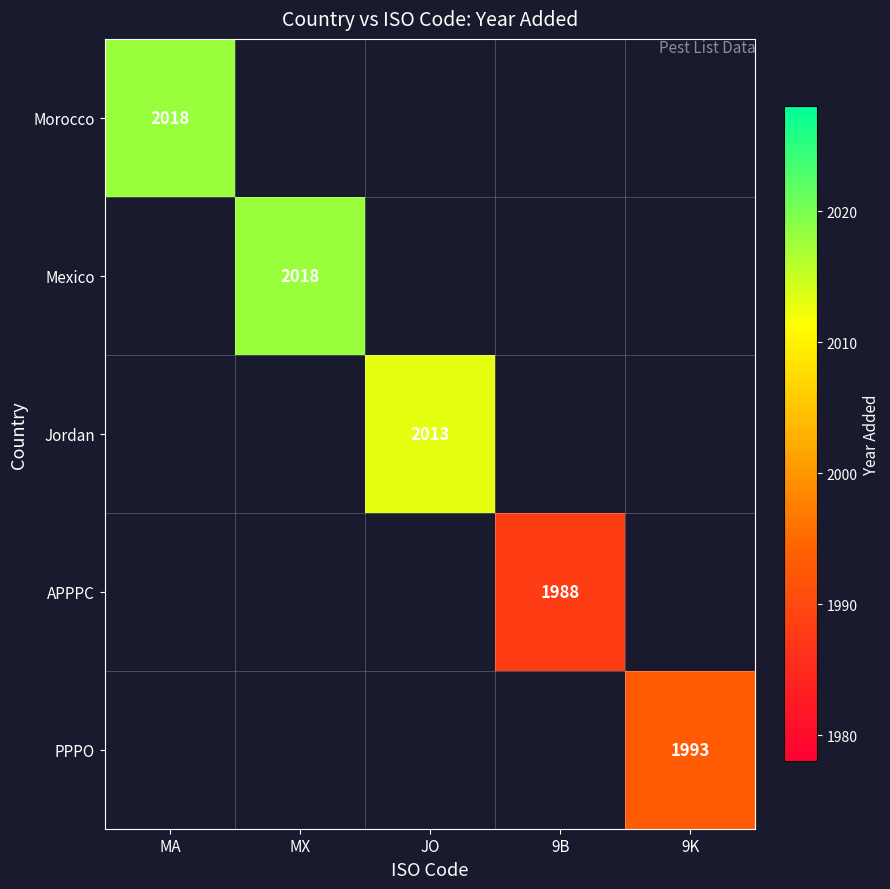

True or false: PPPO has a value of 3354 at 9K.

False